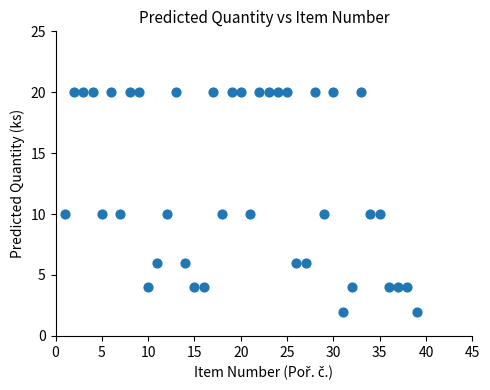

What is the range of X values (max minus min)?

38